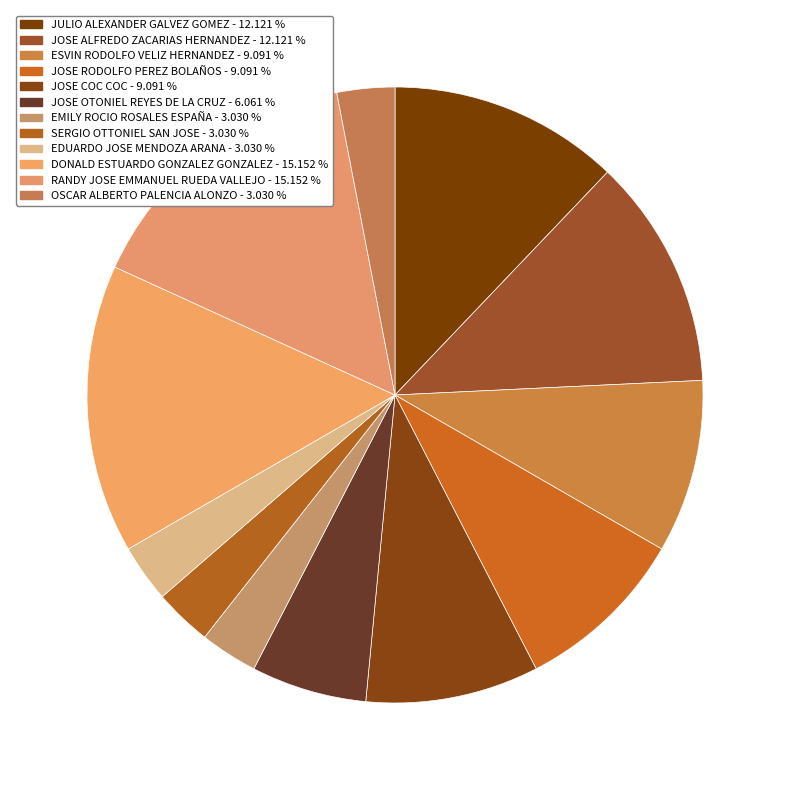

How many segments does this pie chart have?

12